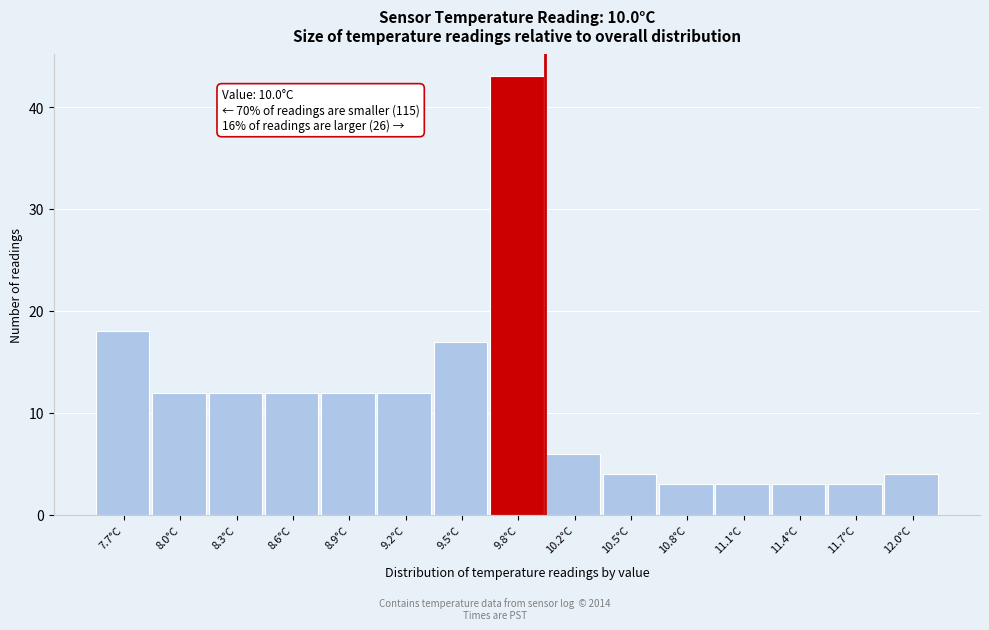

Which range on the x-axis has the tallest bar?

9.70 to 10.00